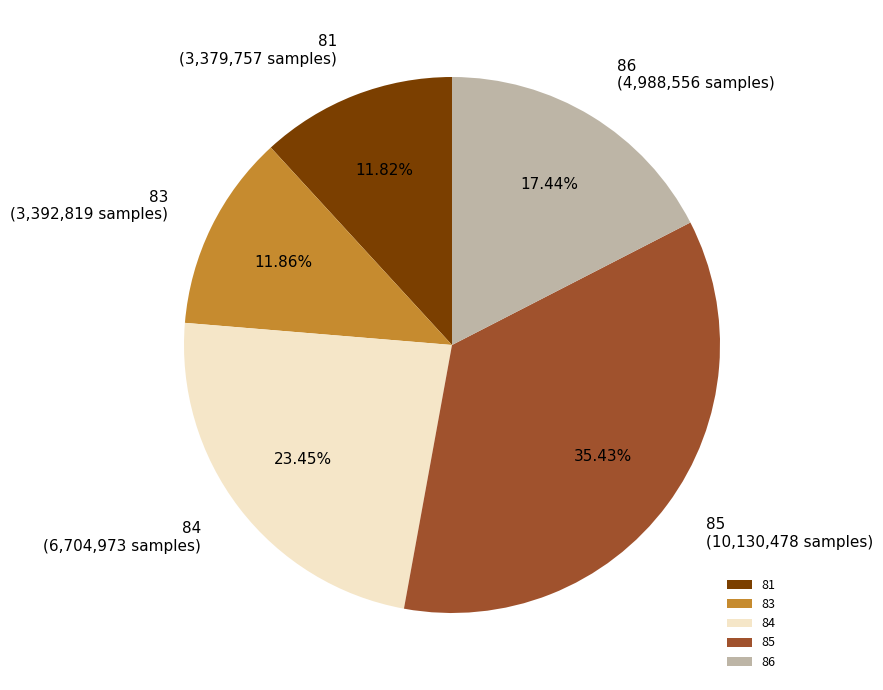

What is the largest slice in the pie chart?

85